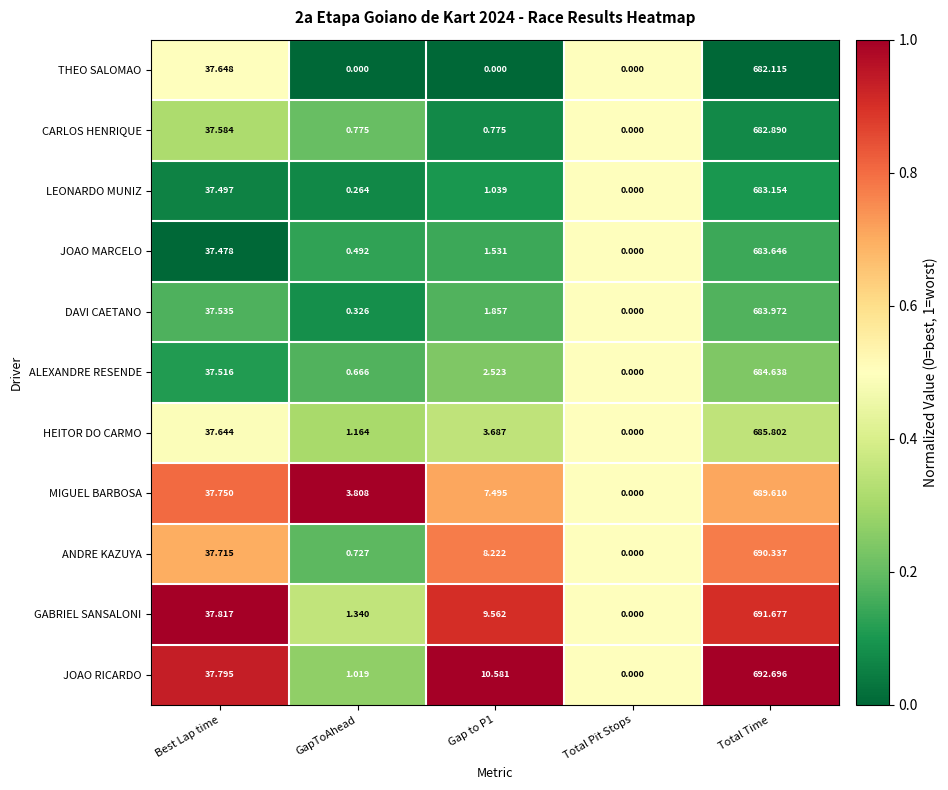

At which label is THEO SALOMAO closest to 341?

Best Lap time